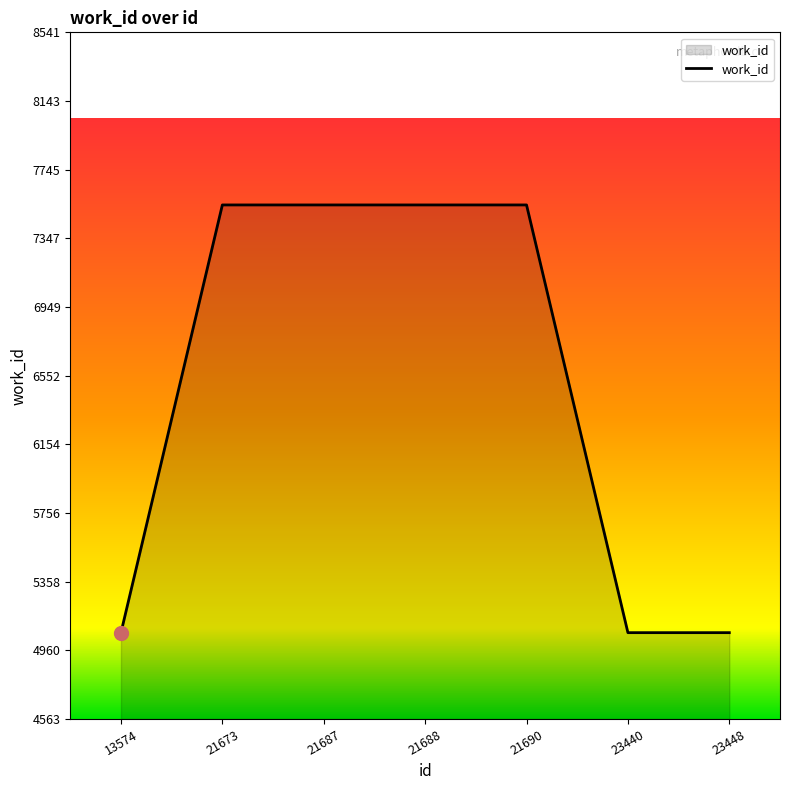

How many lines are shown in the chart?

1